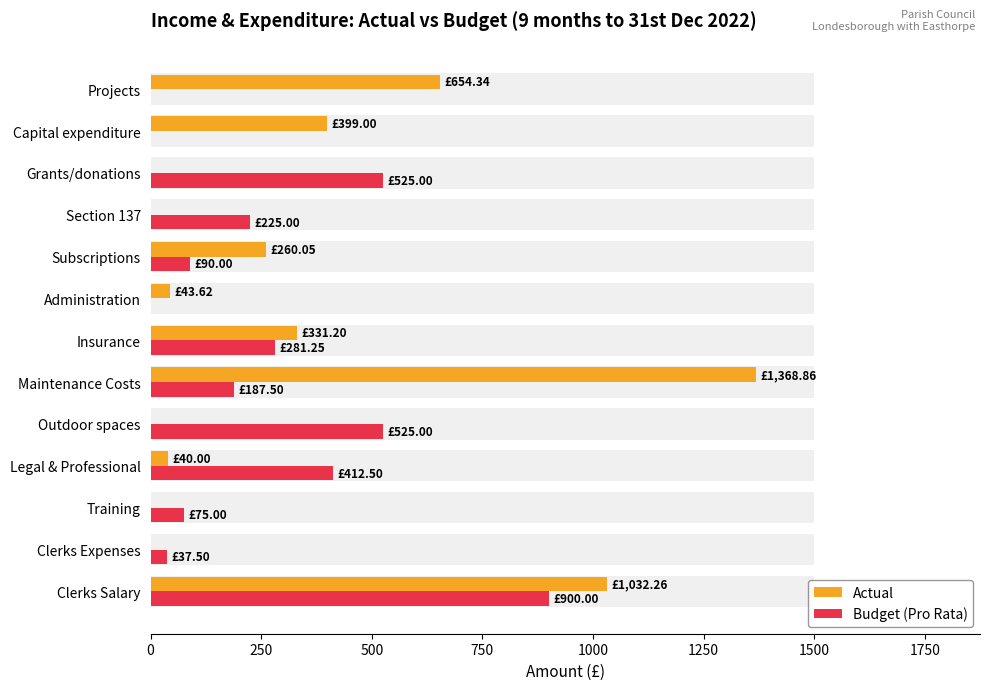

How many groups of bars are there?

13